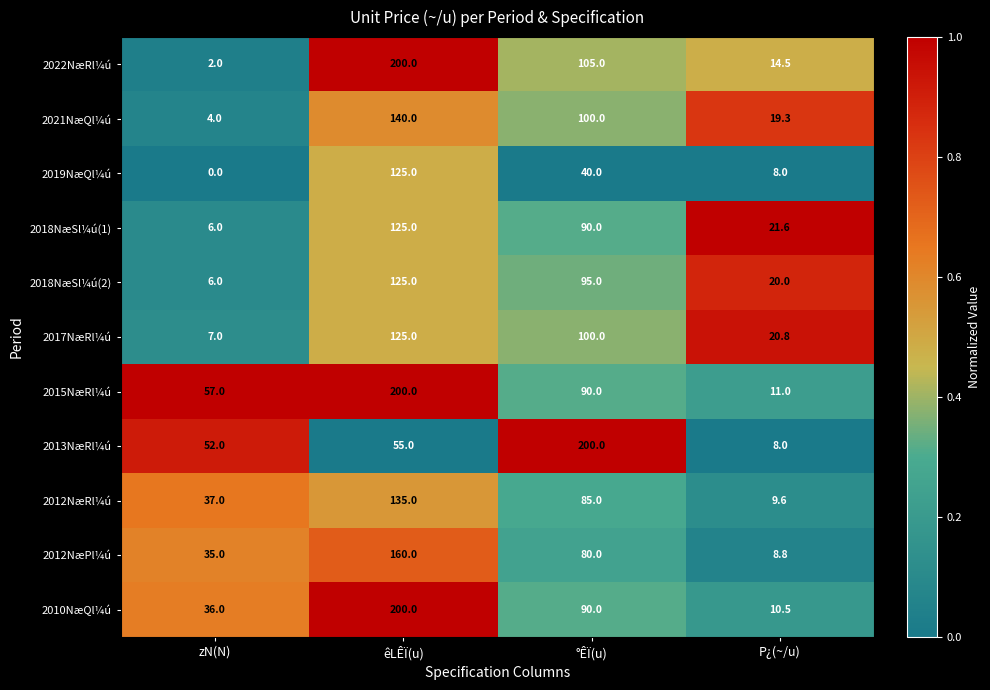

What is the lowest value of the 2018NæSl¼ú(1) series?

6.0